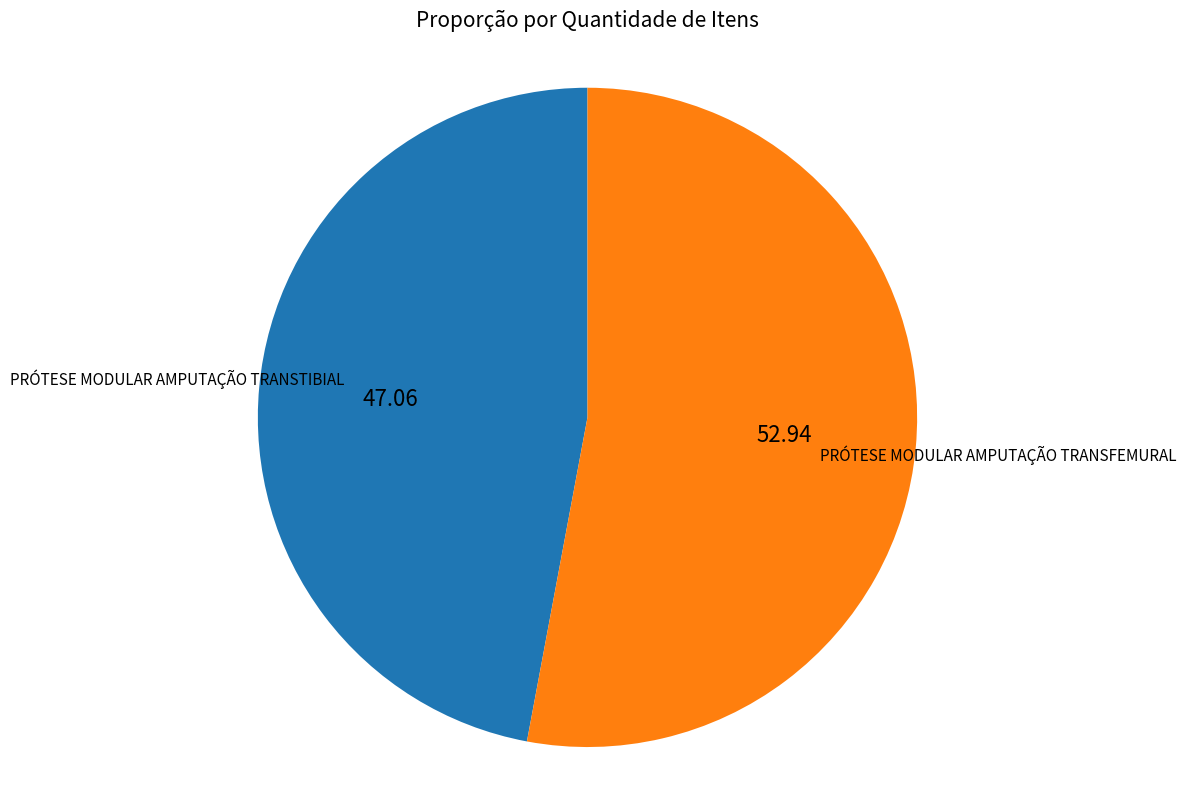

Approximately how many times larger is the value at PRÓTESE MODULAR AMPUTAÇÃO TRANSTIBIAL compared to PRÓTESE MODULAR AMPUTAÇÃO TRANSFEMURAL?

0.9